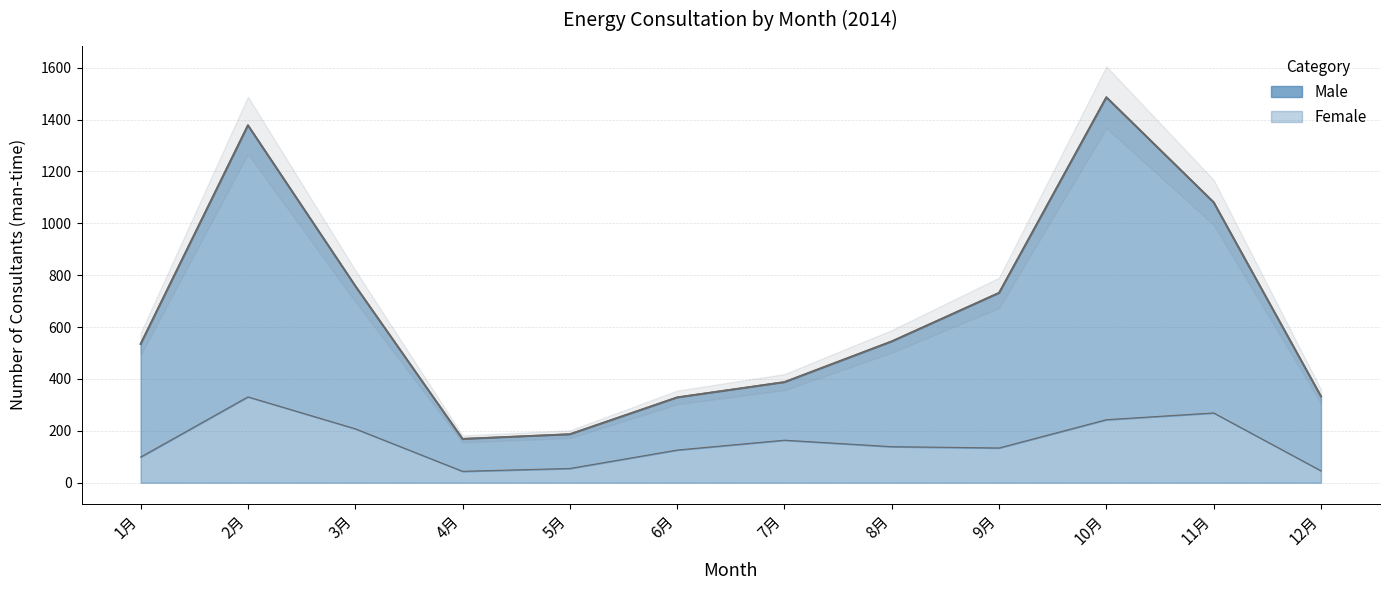

Reading right to left, transcribe all the data shown in this chart.

Male: 333	1081	1486	732	545	388	329	187	169	759	1378	535
Female: 46	269	243	134	139	164	126	55	44	208	331	99